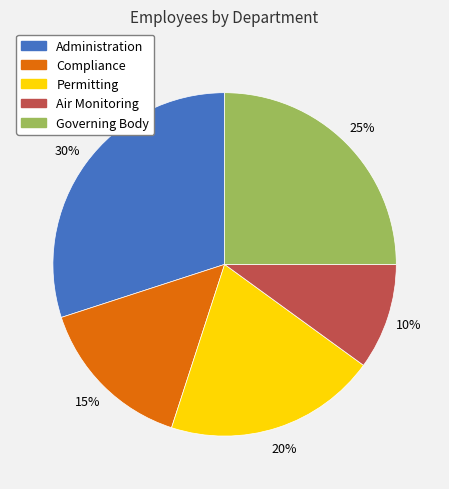

To the nearest percent, what is the combined percentage of Governing Body and Air Monitoring?

35%